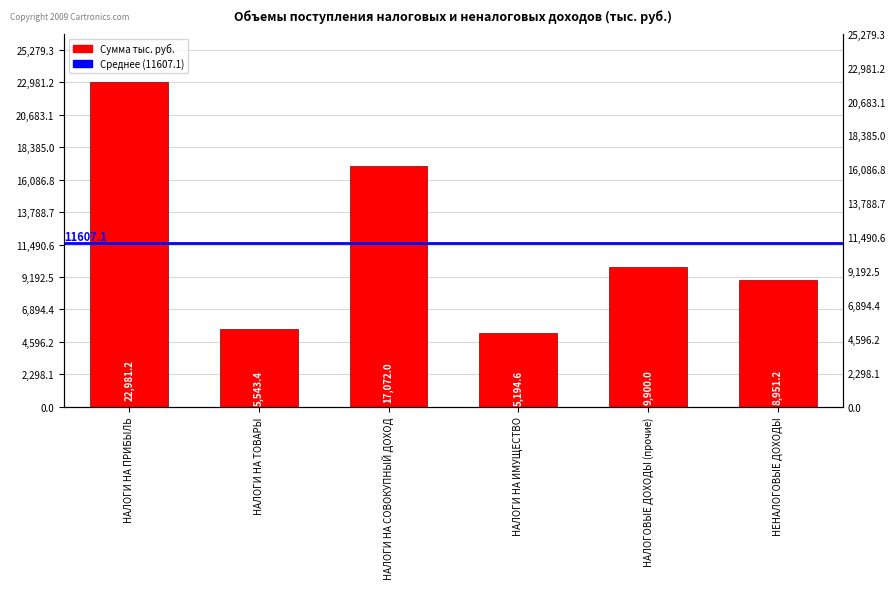

What is the approximate value at НАЛОГИ НА ИМУЩЕСТВО?

5194.6